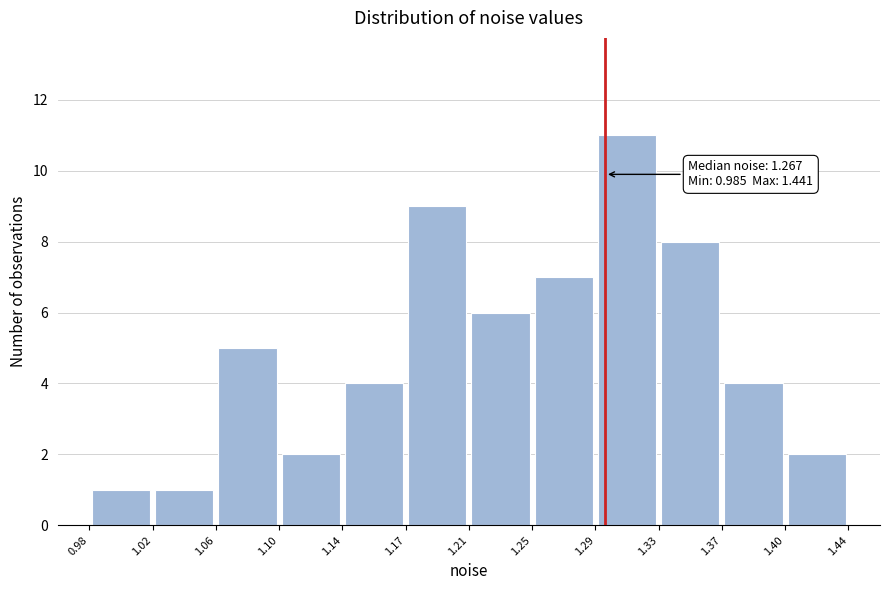

Which range on the x-axis has the tallest bar?

1.29 to 1.33